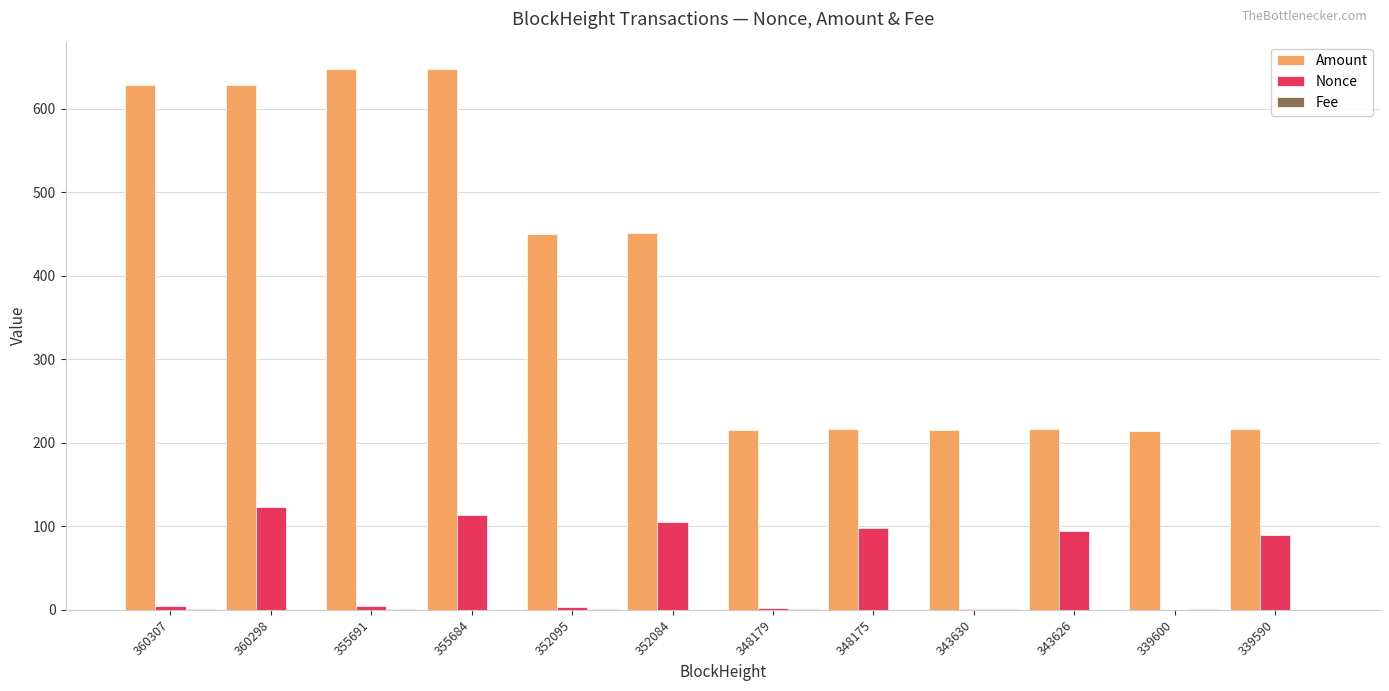

What is the maximum value shown in the chart?

648.0